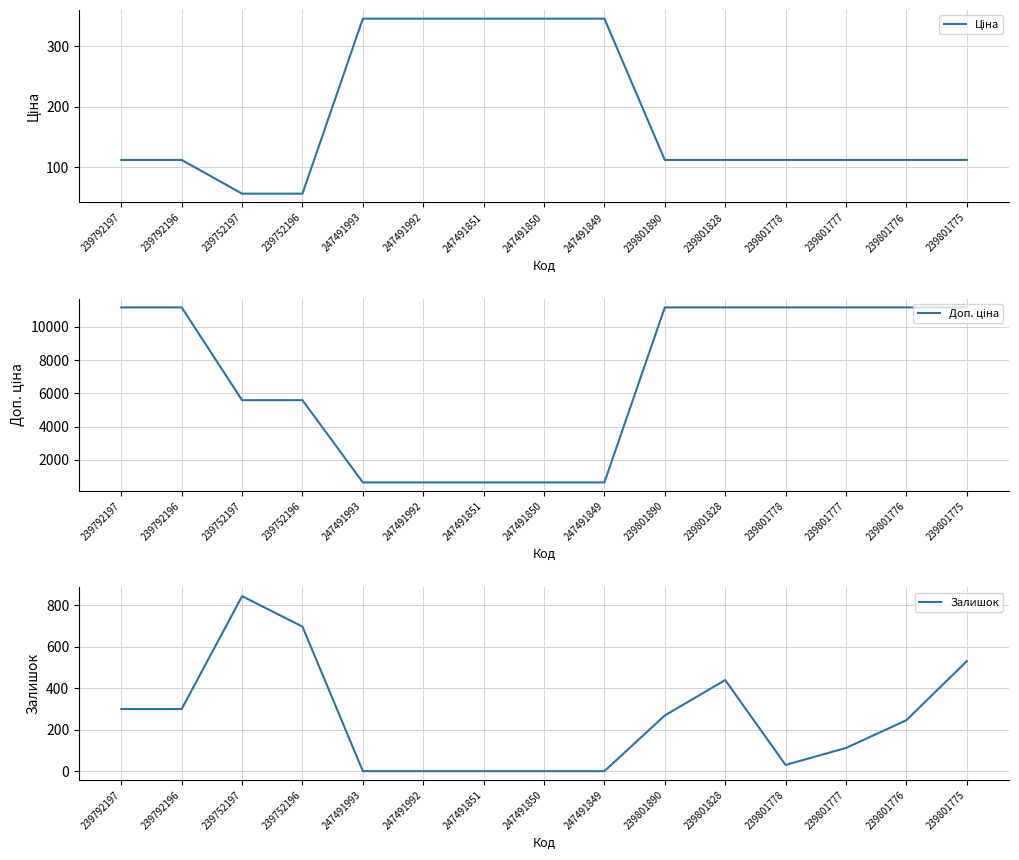

Reading right to left, extract all data points from this chart.

Ціна: 111.7	111.7	111.7	111.7	111.7	111.7	345.6	345.6	345.6	345.6	345.6	55.9	55.9	111.7	111.7
Доп. ціна: 11169.0	11169.0	11169.0	11169.0	11169.0	11169.0	634.0	634.0	634.0	634.0	634.0	5585.0	5585.0	11169.0	11169.0
Залишок: 531.0	246.0	112.0	30.0	440.0	269.0	0.0	0.0	0.0	0.0	0.0	698.0	845.0	300.0	300.0